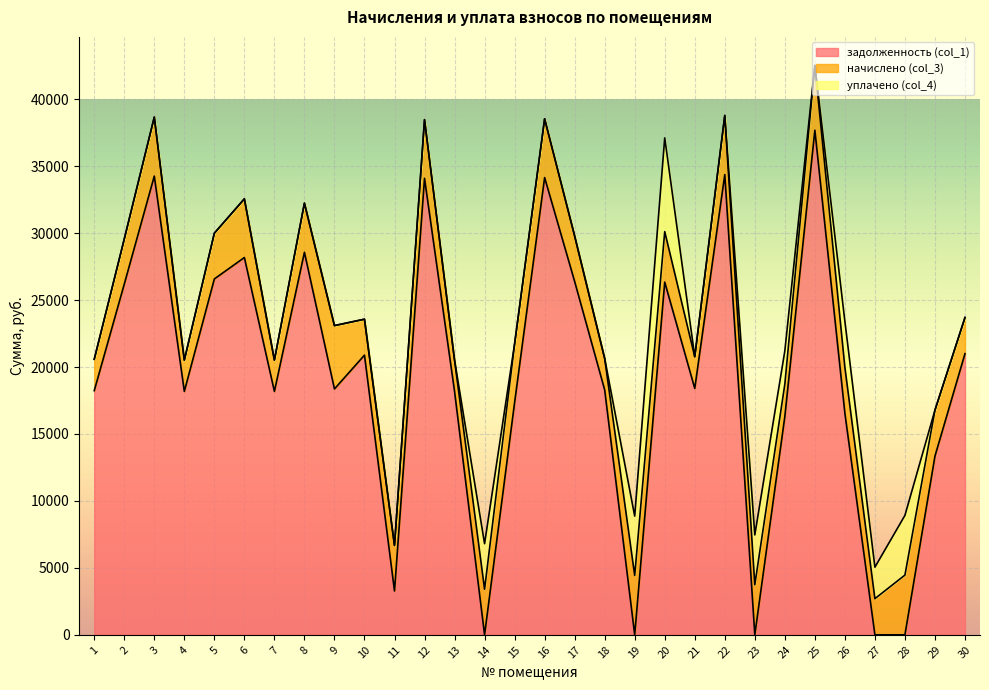

Which category has the highest value in the начислено (col_3) series?

25